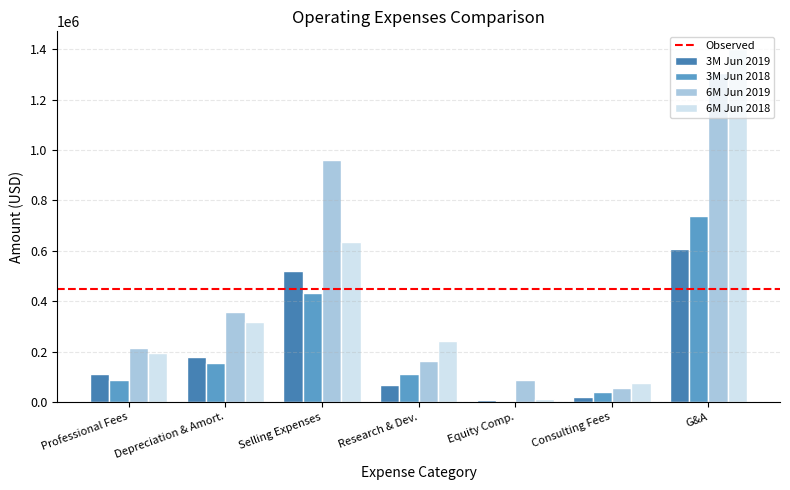

What is the approximate value of 6M Jun 2018 at G&A, to the nearest 50?

1400800